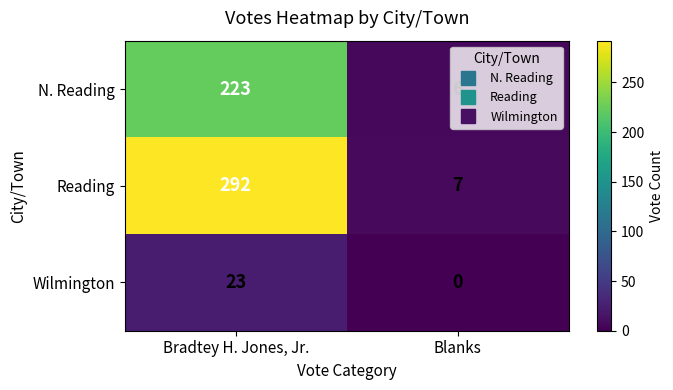

Which series changed the most between Bradtey H. Jones, Jr. and Blanks?

Reading